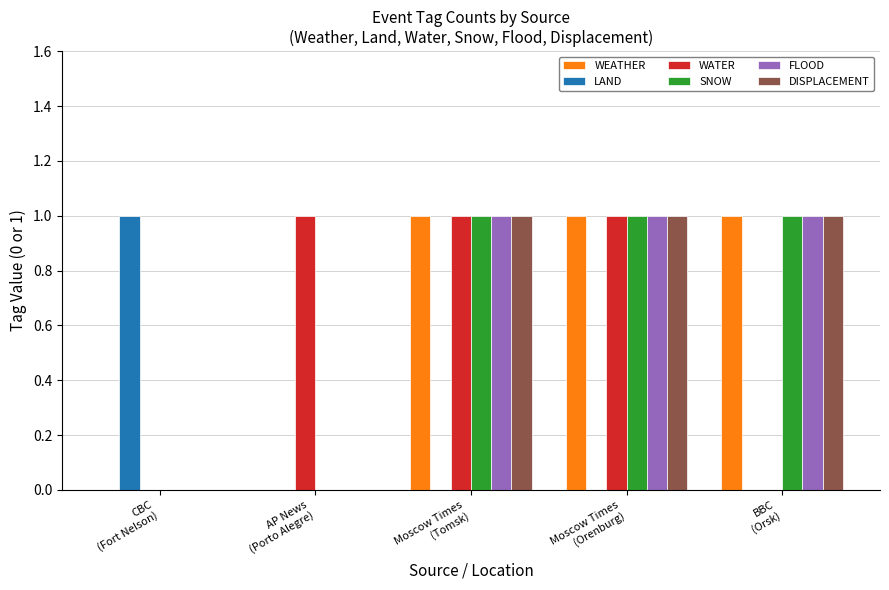

What is the highest value of the SNOW series?

1